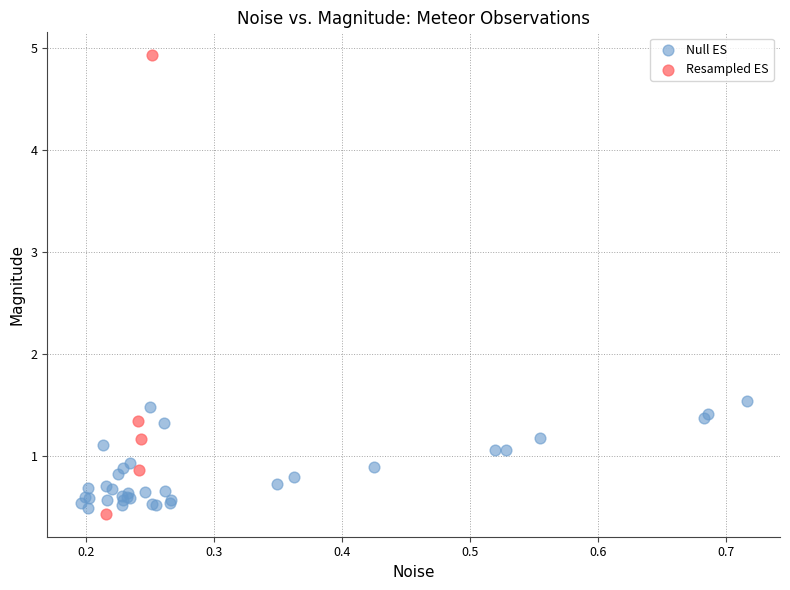

Which series contains the highest Y value?

Resampled ES